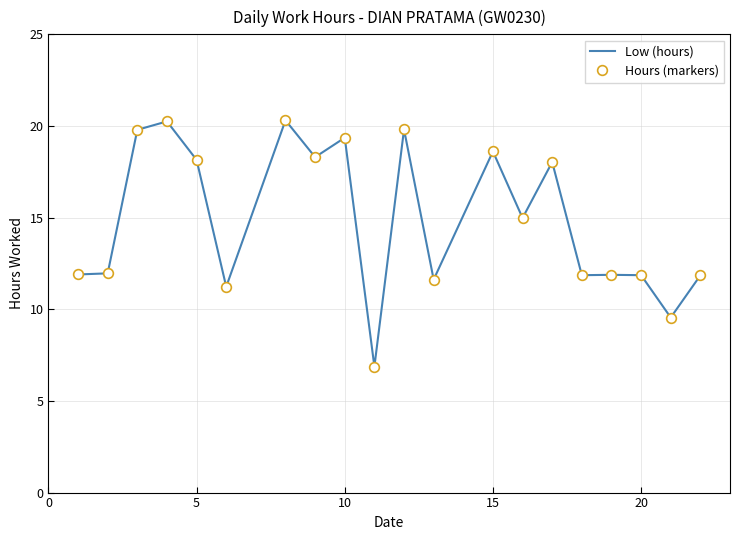

What is the value of the Hours (markers) point at the 14th from the left?

15.0